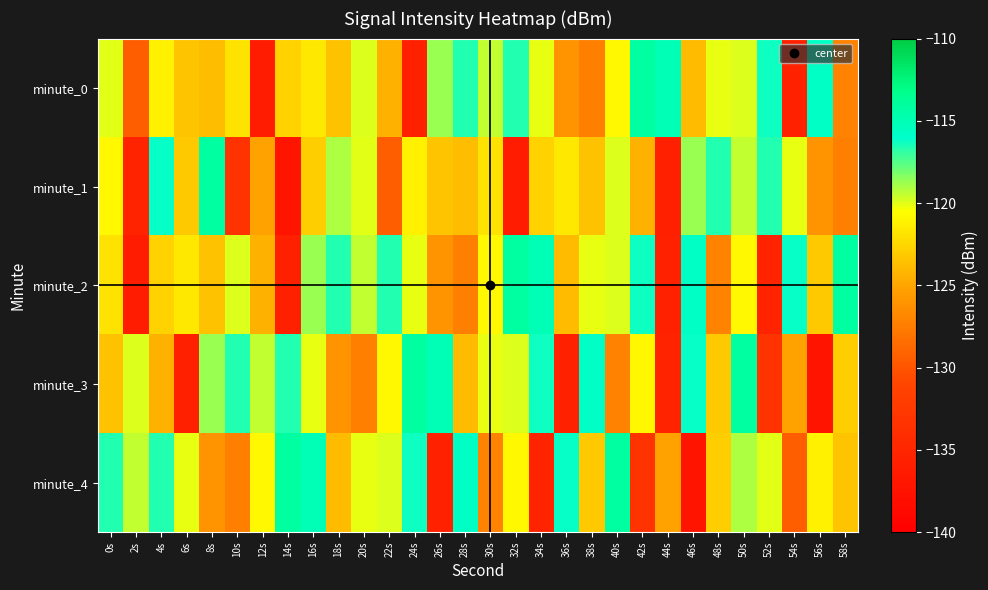

Rank the series at 24s from highest to lowest value.

minute_3, minute_4, minute_2, minute_1, minute_0